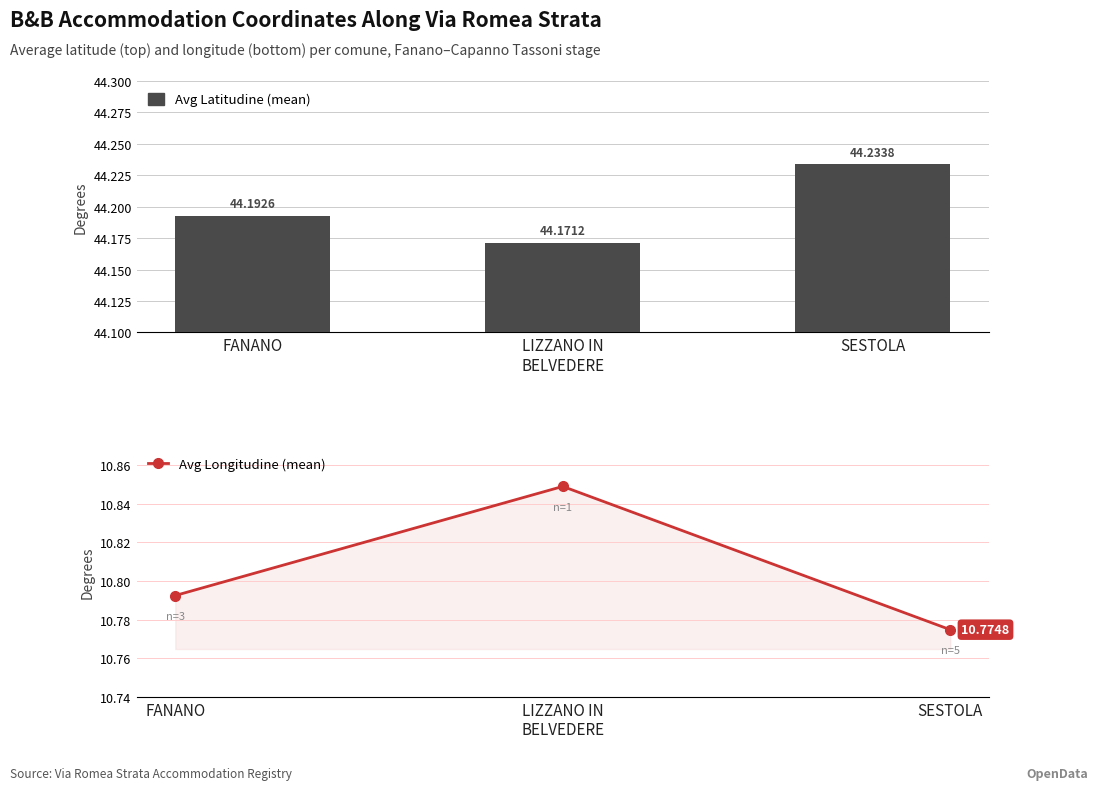

What is the label of the 1st bar from the left?

FANANO